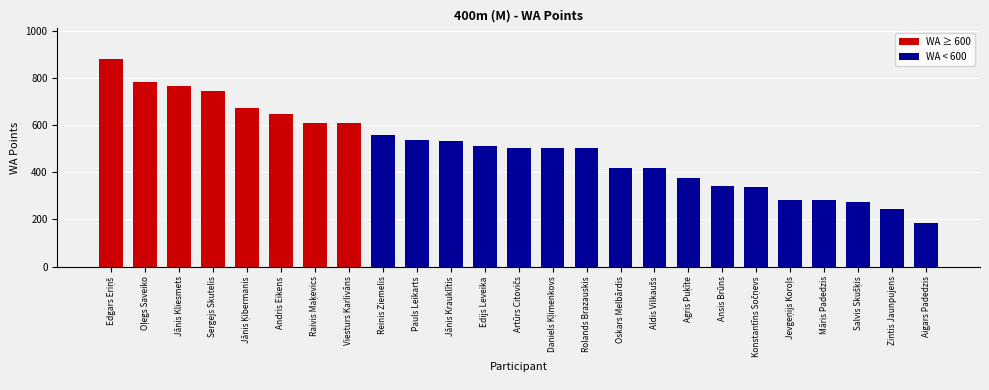

Does the chart contain any negative values?

No